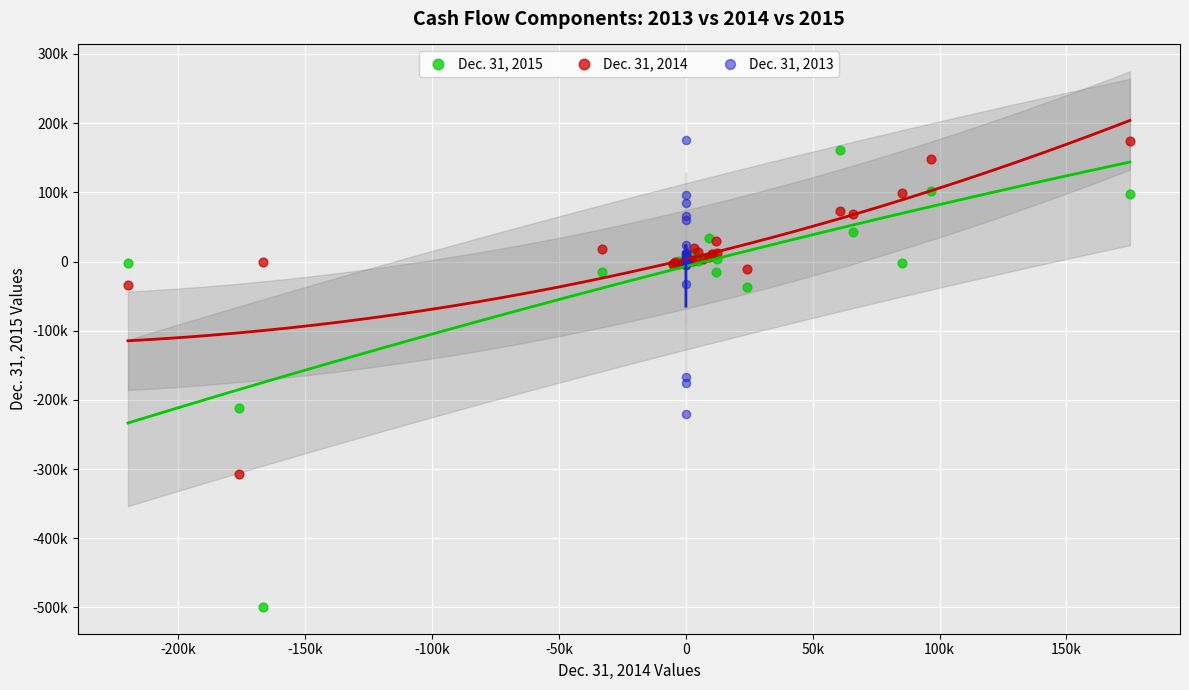

Which series has the widest spread of Y values?

Dec. 31, 2015